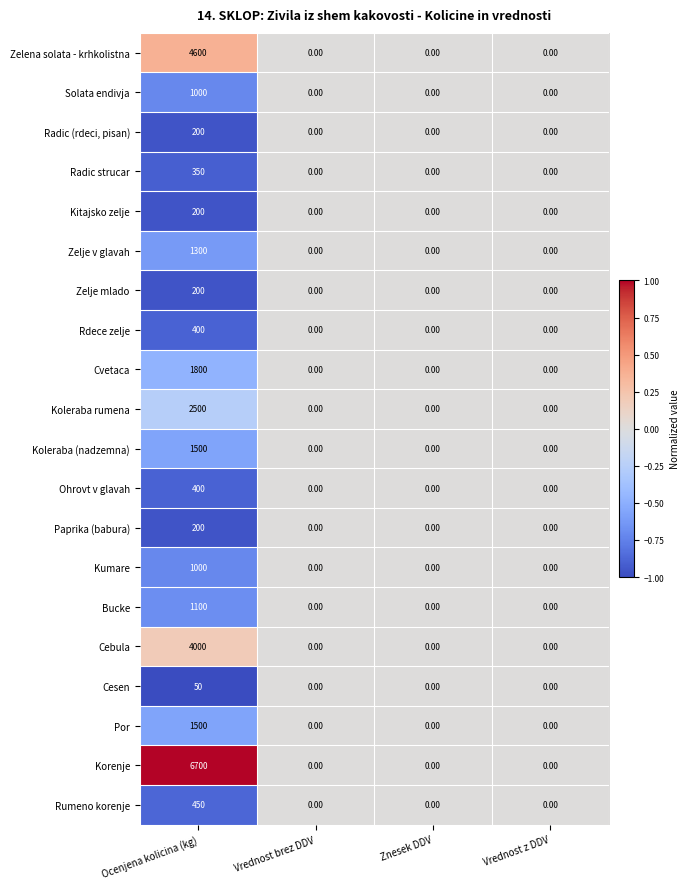

How many categories are shown in the chart?

4